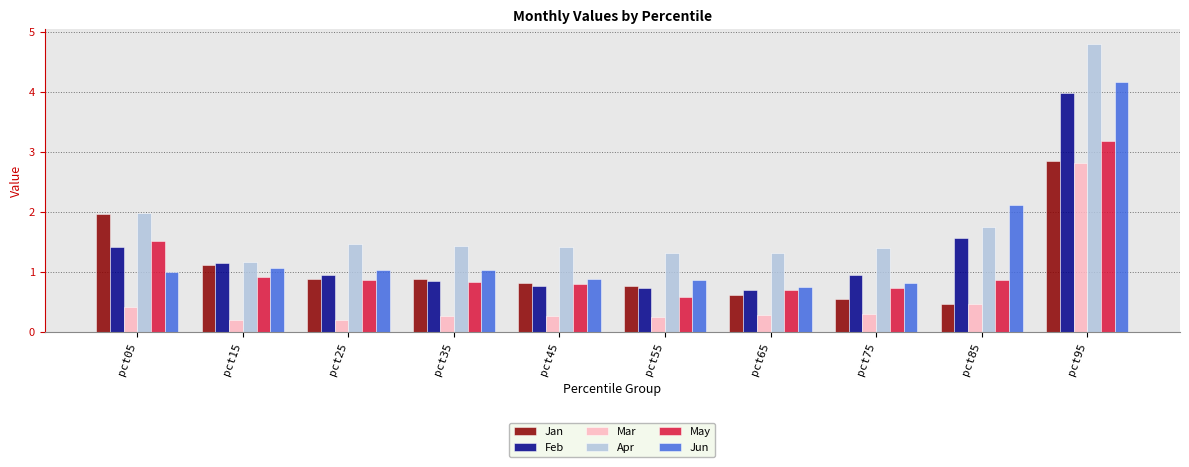

Is the value of Feb at pct95 greater than the value of Jun at pct95?

No